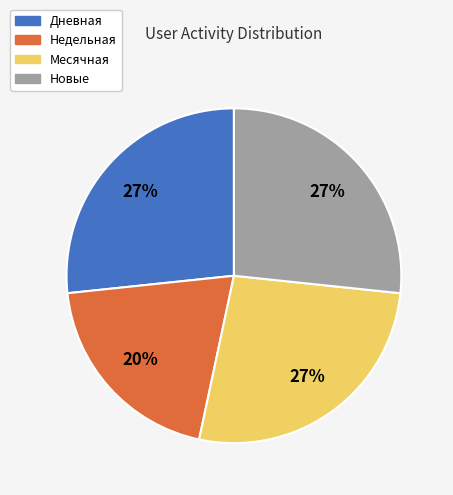

Does any single category account for the majority?

No